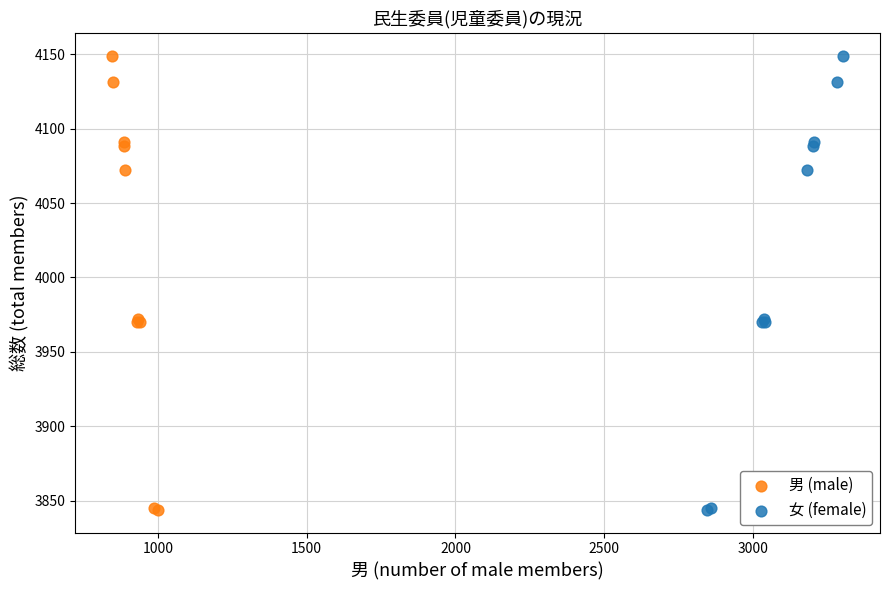

What are all the series names shown in the legend?

男 (male), 女 (female)